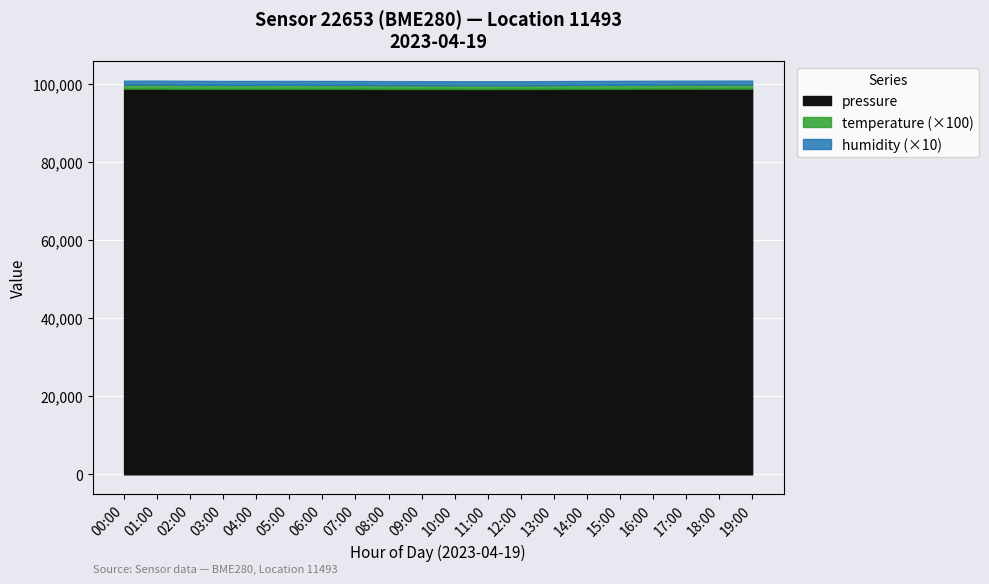

Read the pressure value at 16:00.

98885.0